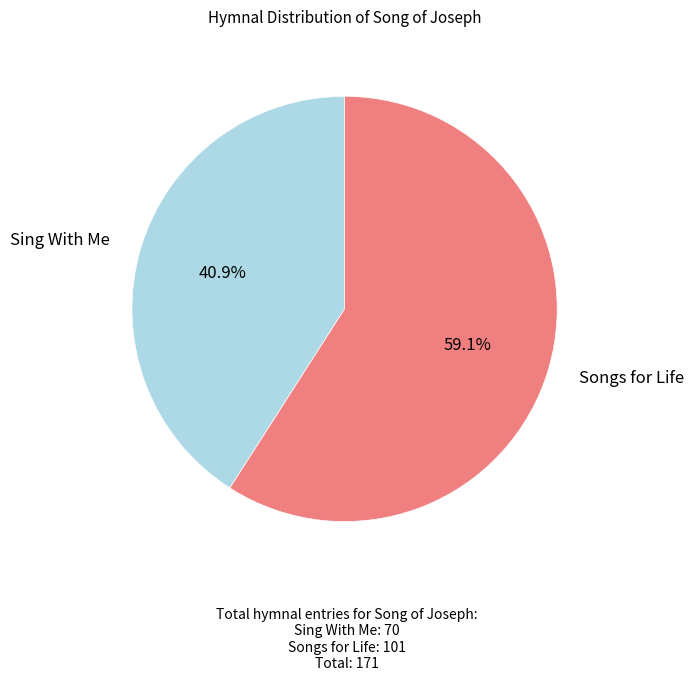

Does any single category account for the majority?

Yes